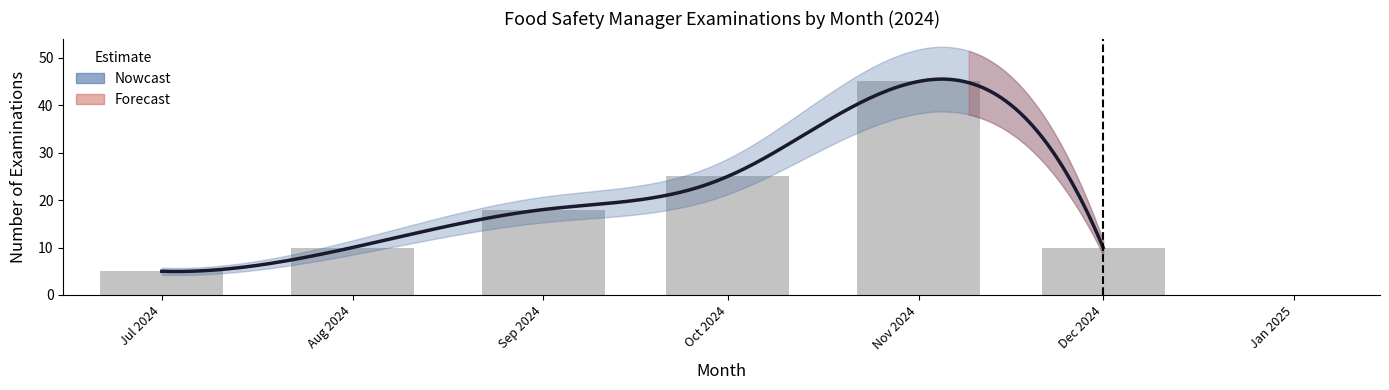

Are the bars grouped side by side (vs. stacked)?

No